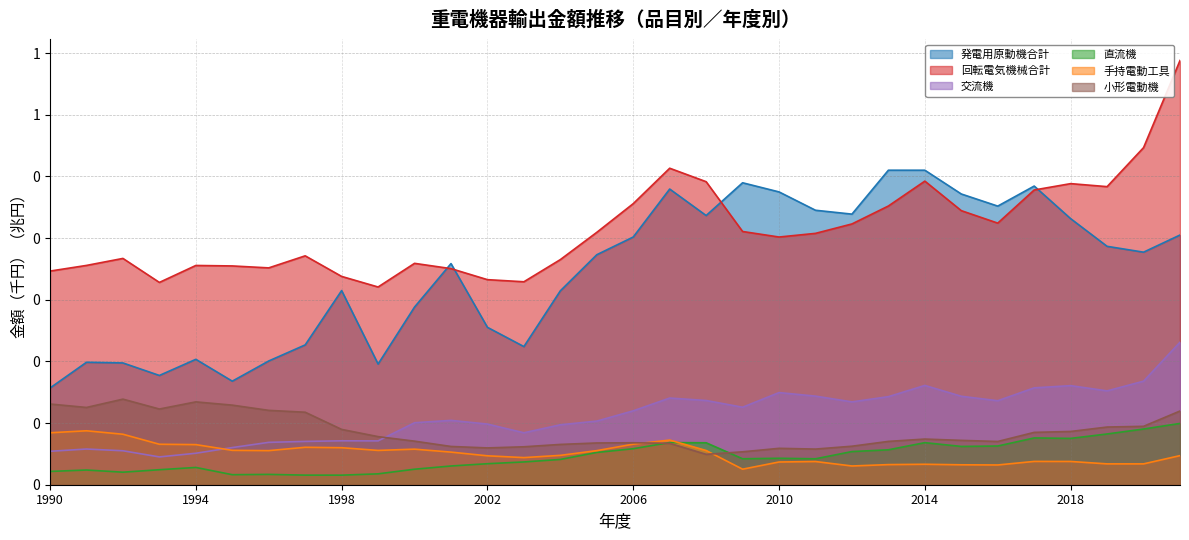

Reading right to left, extract all data points from this chart.

発電用原動機合計: 0.4	0.4	0.4	0.4	0.5	0.5	0.5	0.5	0.5	0.4	0.4	0.5	0.5	0.4	0.5	0.4	0.4	0.3	0.2	0.3	0.4	0.3	0.2	0.3	0.2	0.2	0.2	0.2	0.2	0.2	0.2	0.2
回転電気機械合計: 0.7	0.5	0.5	0.5	0.5	0.4	0.4	0.5	0.5	0.4	0.4	0.4	0.4	0.5	0.5	0.5	0.4	0.4	0.3	0.3	0.4	0.4	0.3	0.3	0.4	0.4	0.4	0.4	0.3	0.4	0.4	0.3
交流機: 0.2	0.2	0.2	0.2	0.2	0.1	0.1	0.2	0.1	0.1	0.1	0.1	0.1	0.1	0.1	0.1	0.1	0.1	0.1	0.1	0.1	0.1	0.1	0.1	0.1	0.1	0.1	0.1	0.0	0.1	0.1	0.1
直流機: 0.1	0.1	0.1	0.1	0.1	0.1	0.1	0.1	0.1	0.1	0.0	0.0	0.0	0.1	0.1	0.1	0.1	0.0	0.0	0.0	0.0	0.0	0.0	0.0	0.0	0.0	0.0	0.0	0.0	0.0	0.0	0.0
手持電動工具: 0.0	0.0	0.0	0.0	0.0	0.0	0.0	0.0	0.0	0.0	0.0	0.0	0.0	0.1	0.1	0.1	0.1	0.0	0.0	0.0	0.1	0.1	0.1	0.1	0.1	0.1	0.1	0.1	0.1	0.1	0.1	0.1
小形電動機: 0.1	0.1	0.1	0.1	0.1	0.1	0.1	0.1	0.1	0.1	0.1	0.1	0.1	0.0	0.1	0.1	0.1	0.1	0.1	0.1	0.1	0.1	0.1	0.1	0.1	0.1	0.1	0.1	0.1	0.1	0.1	0.1